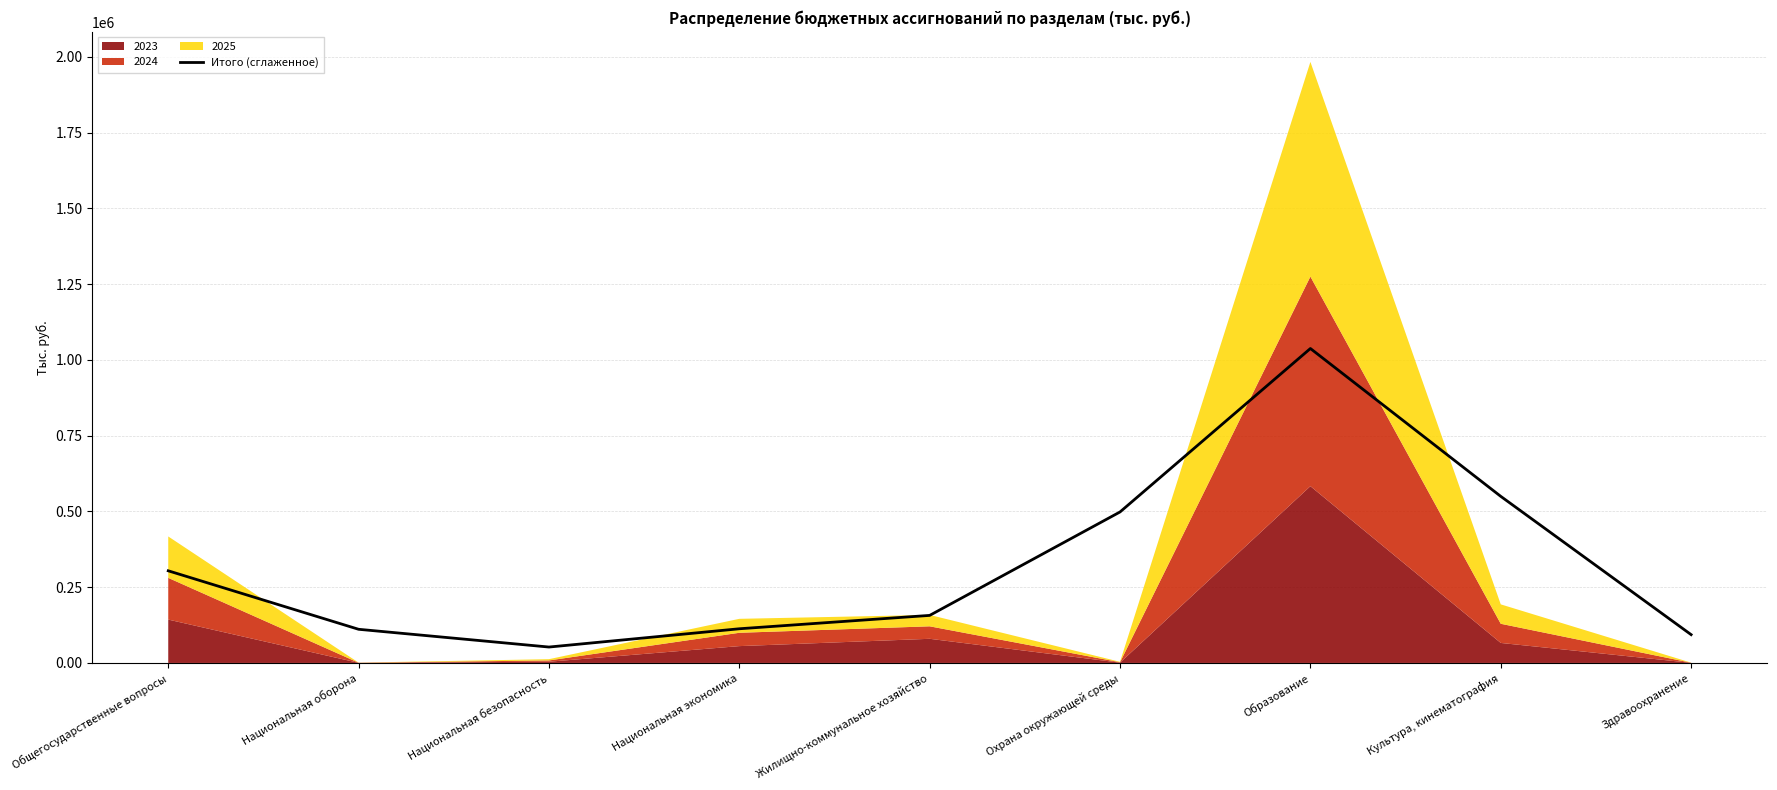

List the labels in order of value, largest first.

Образование, Культура, кинематография, Охрана окружающей среды, Общегосударственные вопросы, Жилищно-коммунальное хозяйство, Национальная экономика, Национальная оборона, Здравоохранение, Национальная безопасность